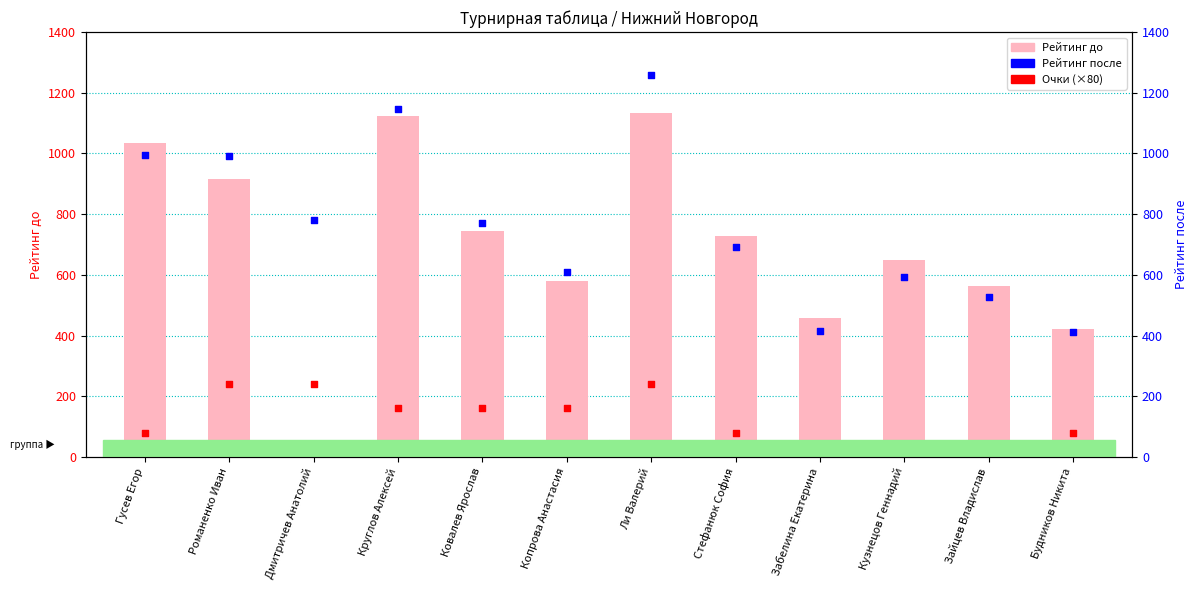

What is the total value across all series at Зайцев Владислав?

1091